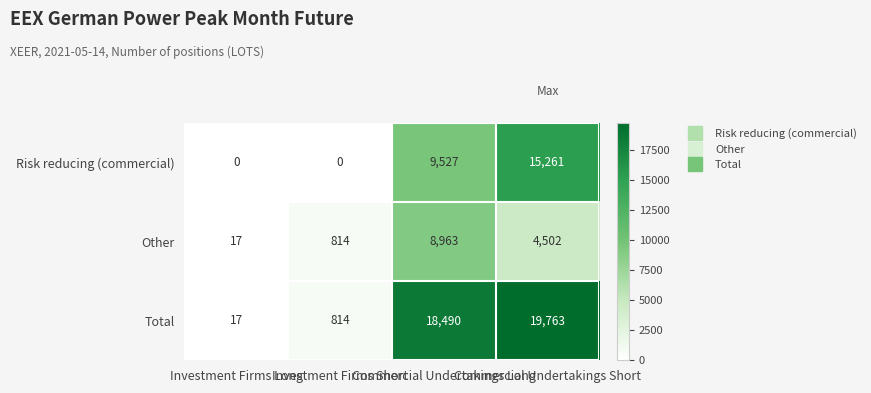

List the series in order of their peak value, lowest first.

Other, Risk reducing (commercial), Total